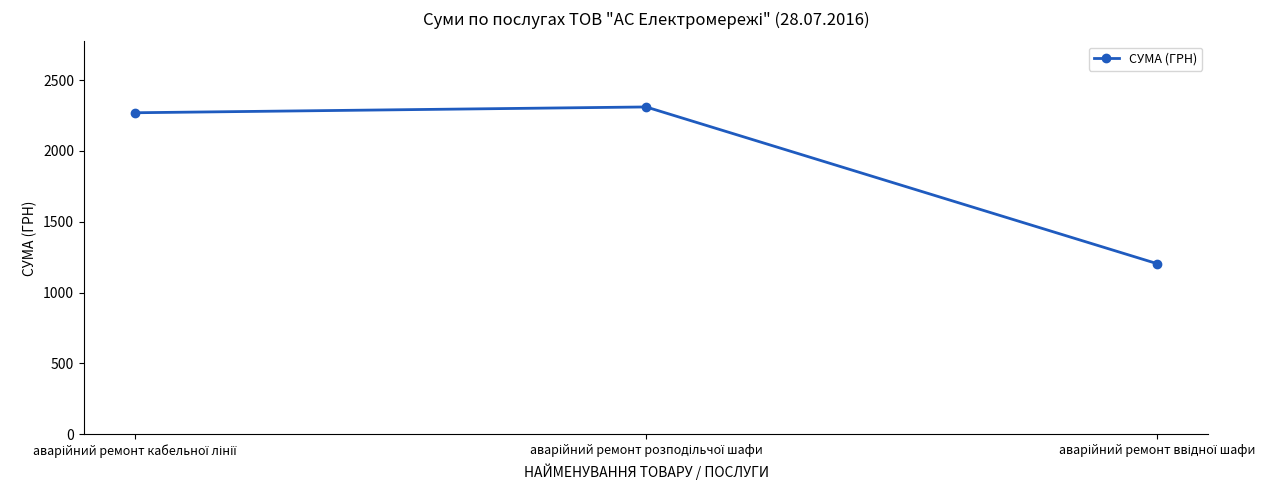

Count the number of data series in this chart.

1